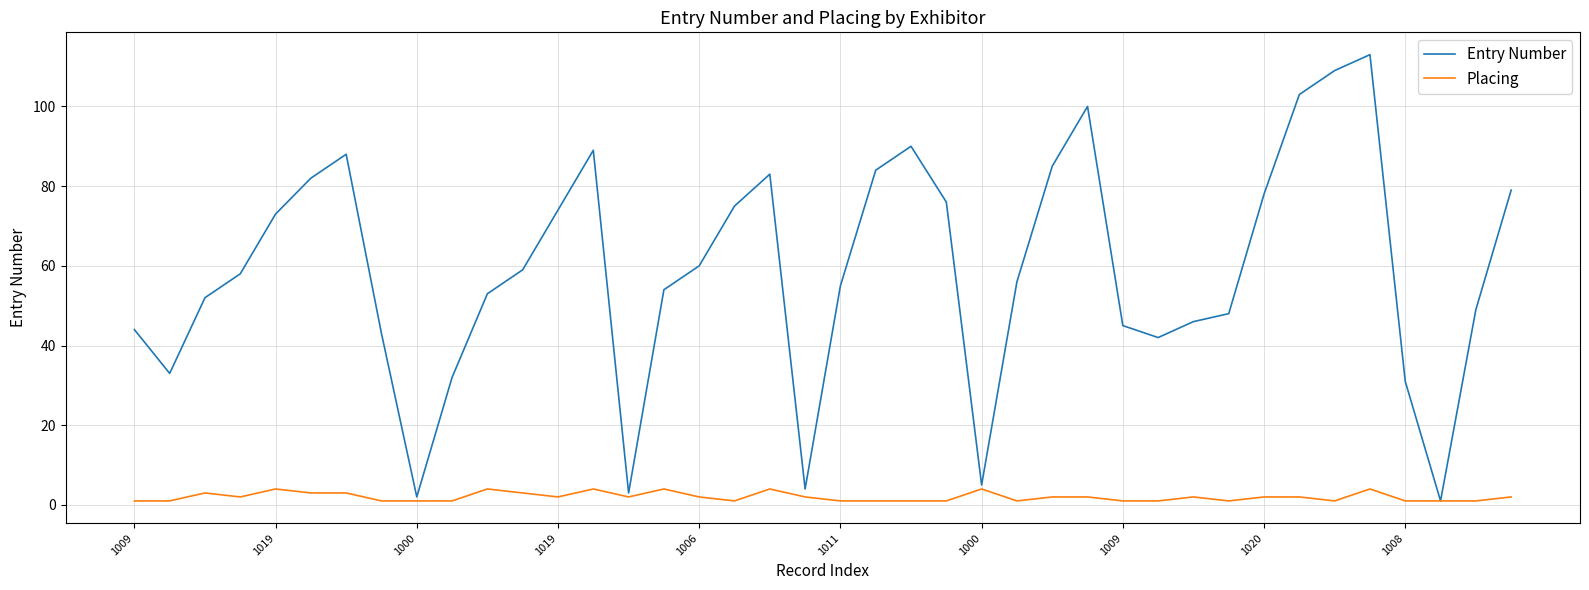

Which series has the widest spread of values?

Entry Number